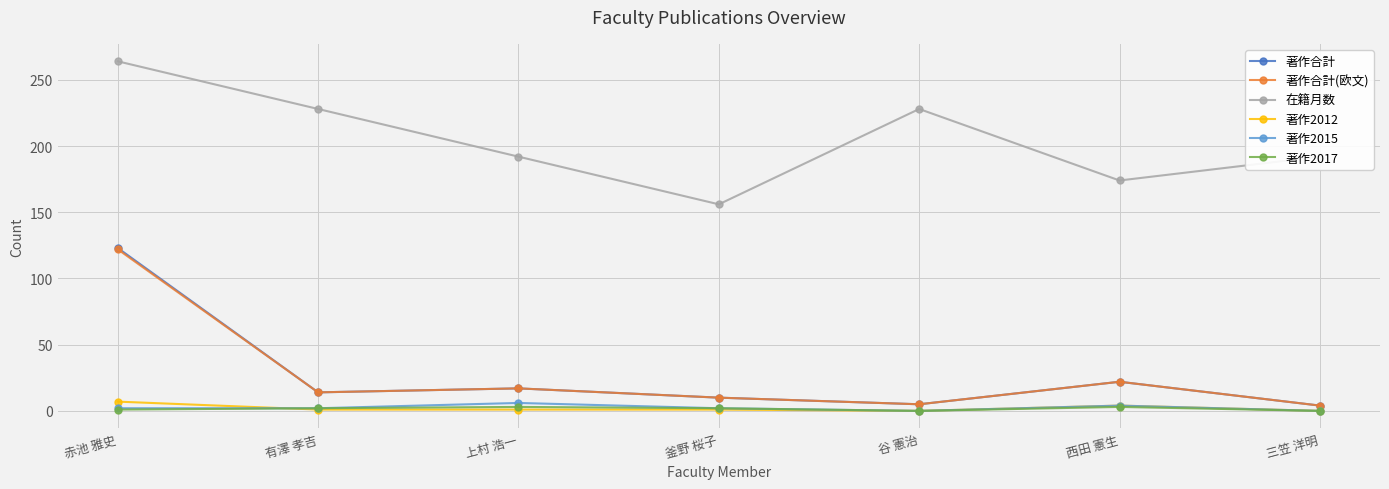

The 在籍月数 series shows 152 at 谷 憲治. True or false?

False